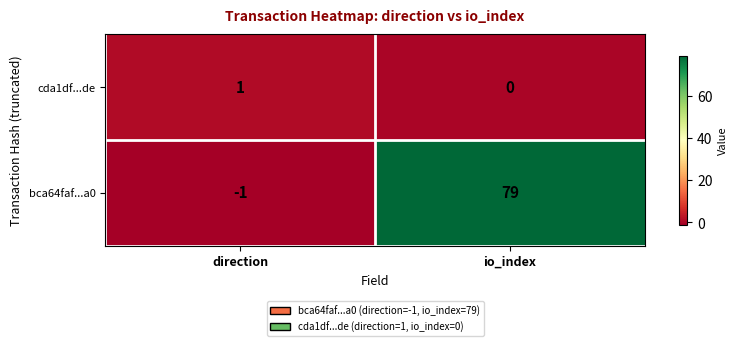

What is the spread (max minus min) of values at io_index?

79